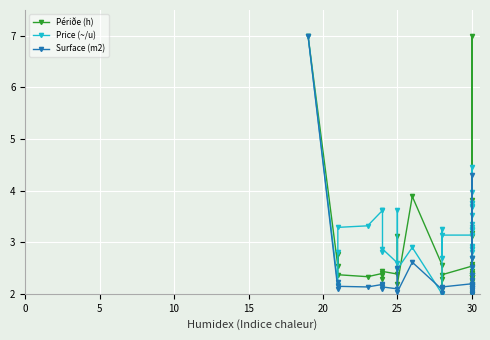

Is this an area chart (filled region under the line)?

No